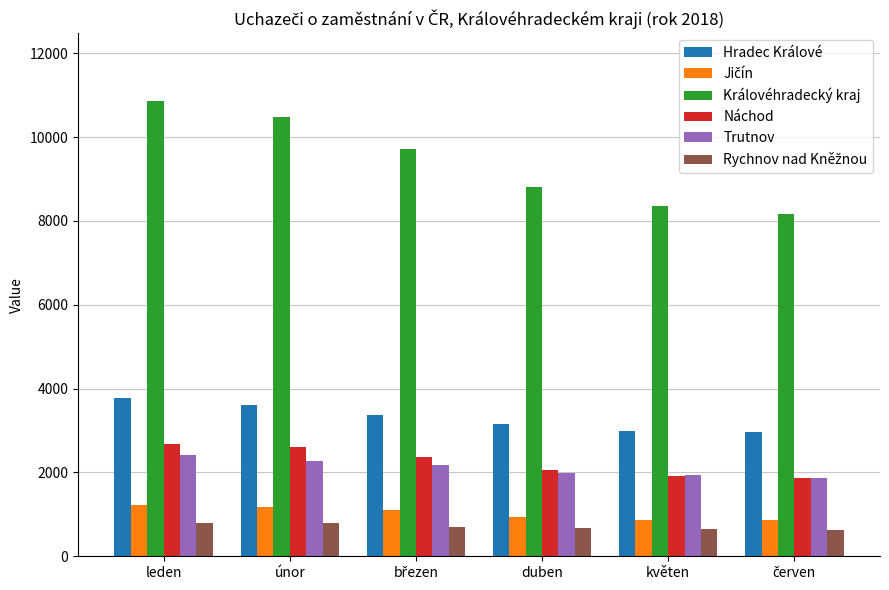

True or false: Trutnov has a value of 1990 at duben.

True